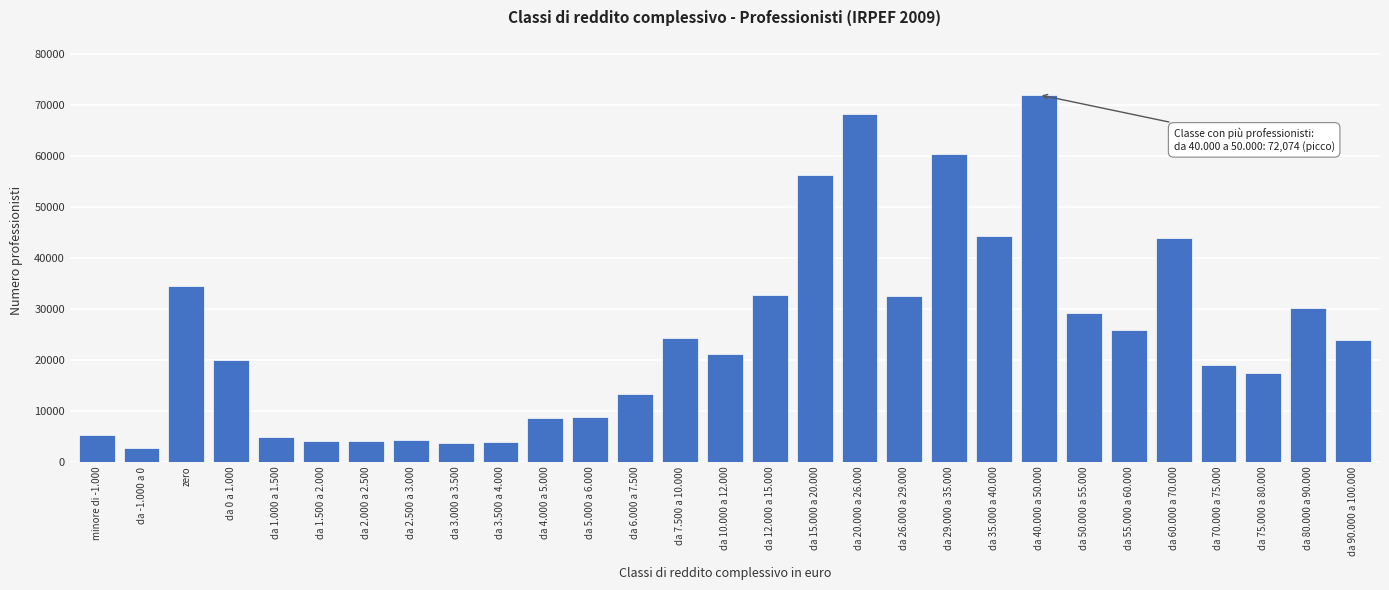

What is the smallest value displayed?

2723